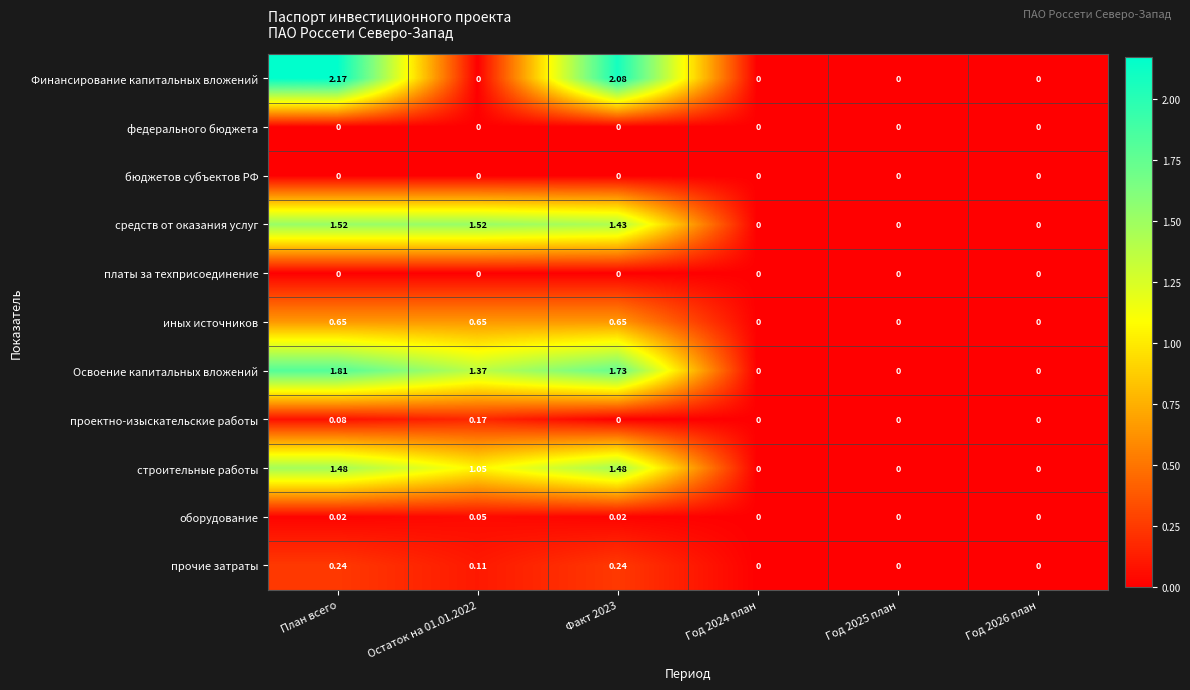

At which category is the sum across all series the highest?

План всего